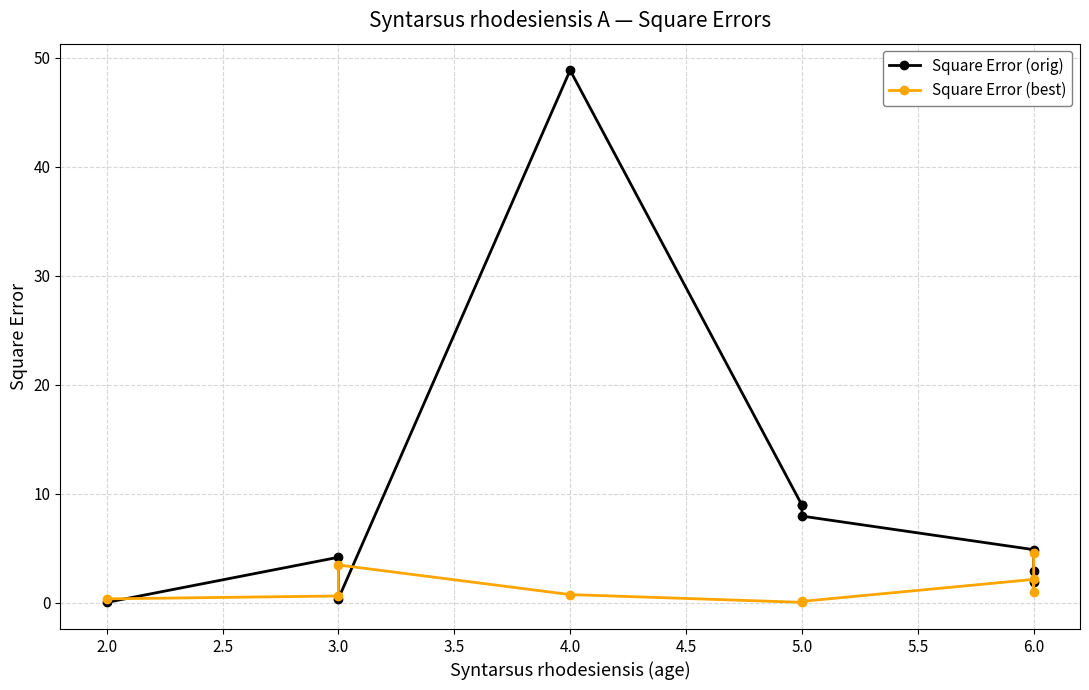

How many interior local peaks does the Square Error (orig) series have?

2